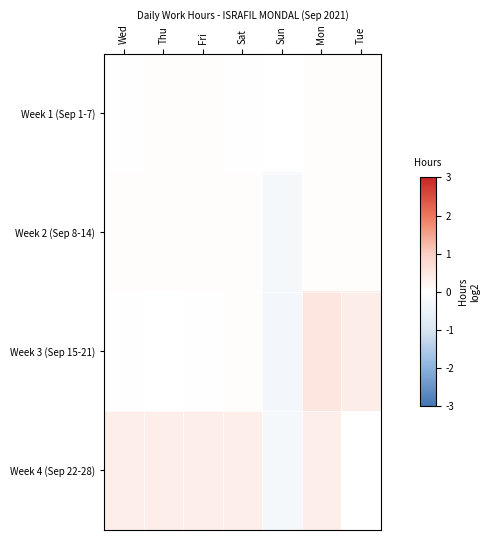

At which label is Week 2 (Sep 8-14) closest to 0?

Sat